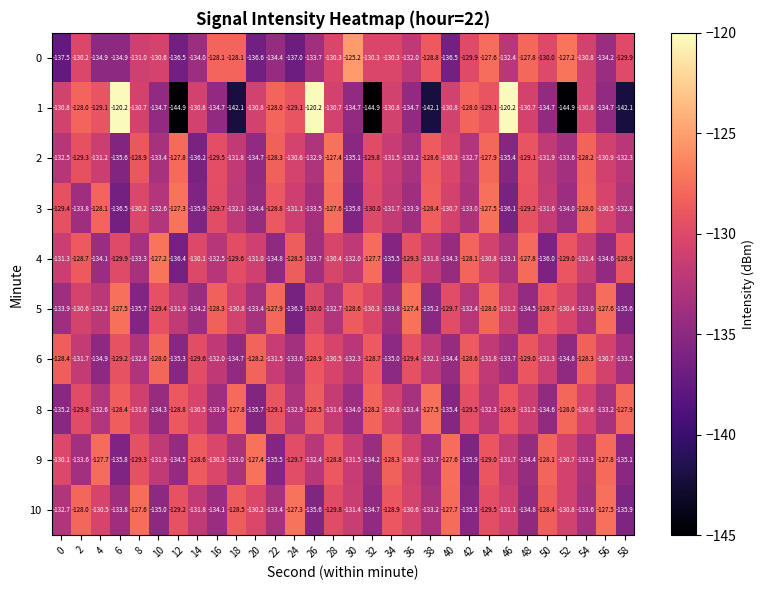

What is the difference between the maximum and second lowest values in the 1 series?

24.7